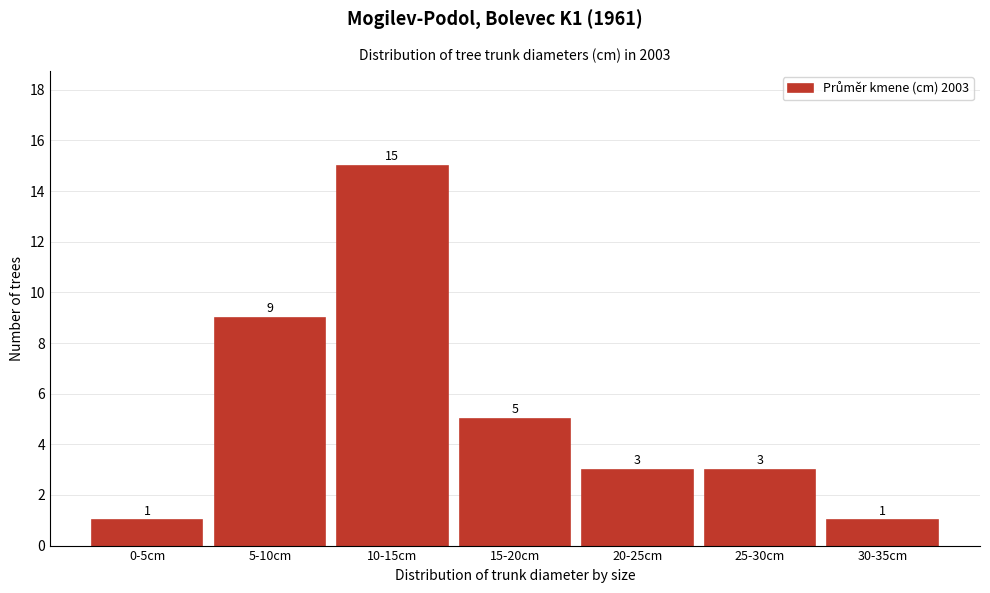

Reading right to left, extract all data points from this chart.

30-35cm=1	25-30cm=3	20-25cm=3	15-20cm=5	10-15cm=15	5-10cm=9	0-5cm=1